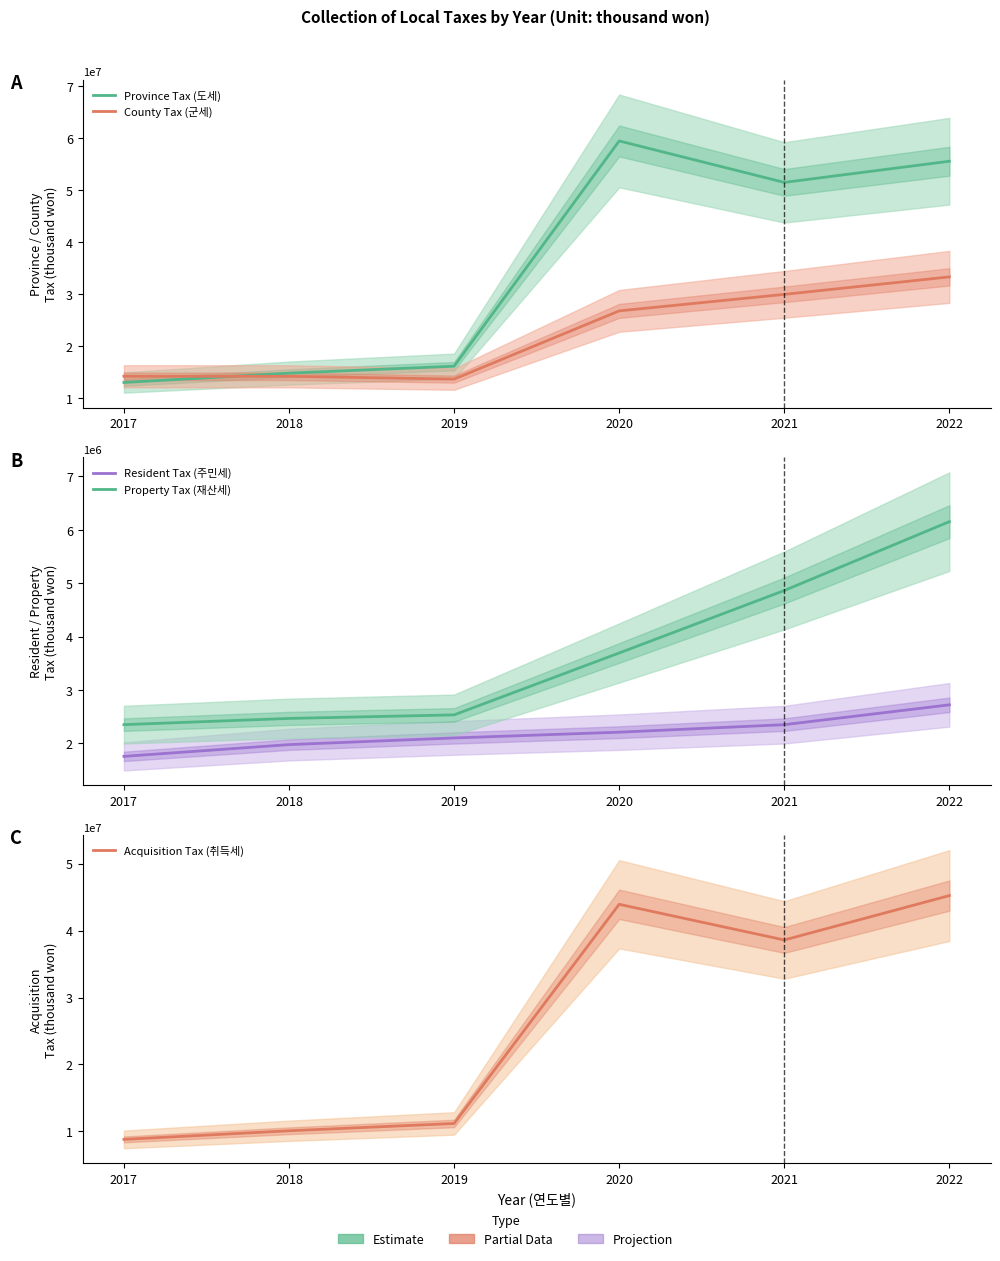

True or false: Resident Tax (주민세) and Property Tax (재산세) intersect in this chart.

False